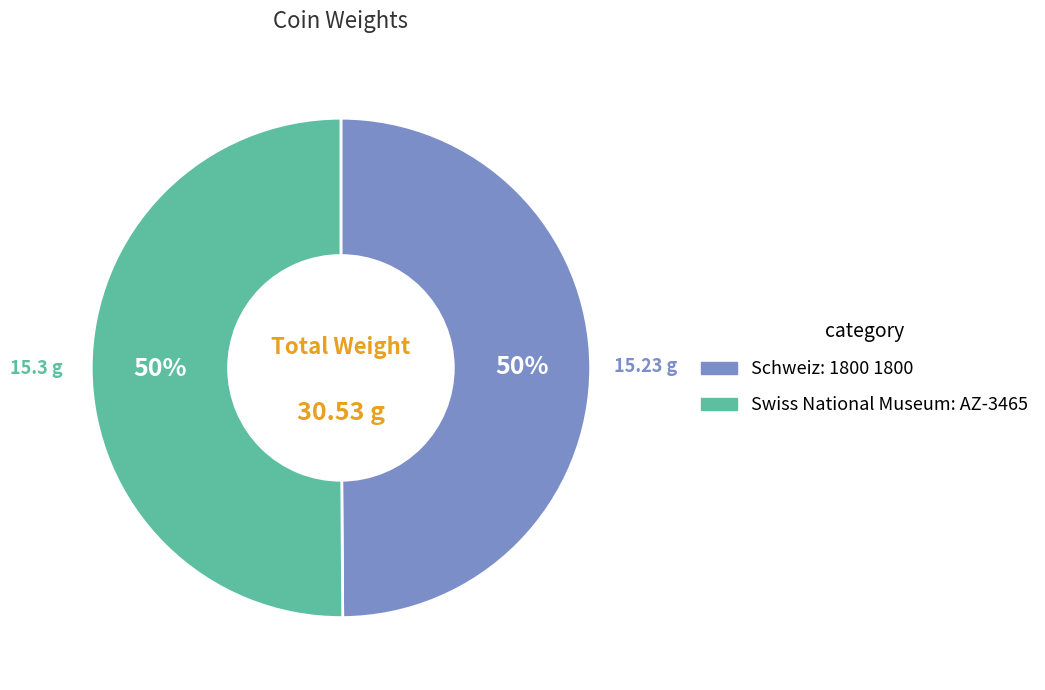

To the nearest percent, what is the average slice percentage?

50%